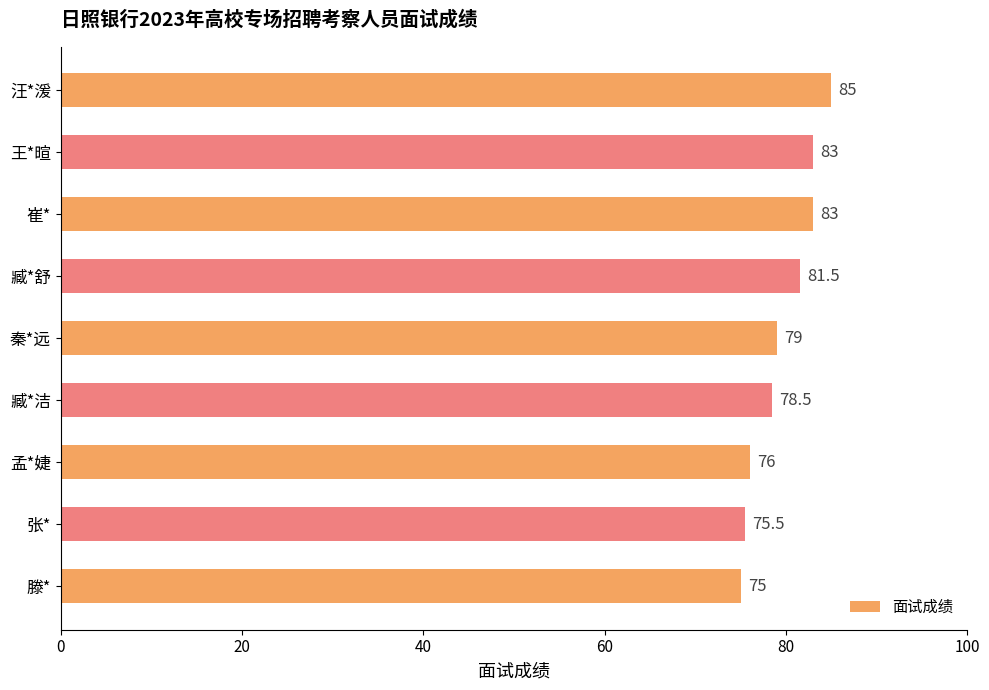

What is the difference between the maximum and minimum values?

10.0